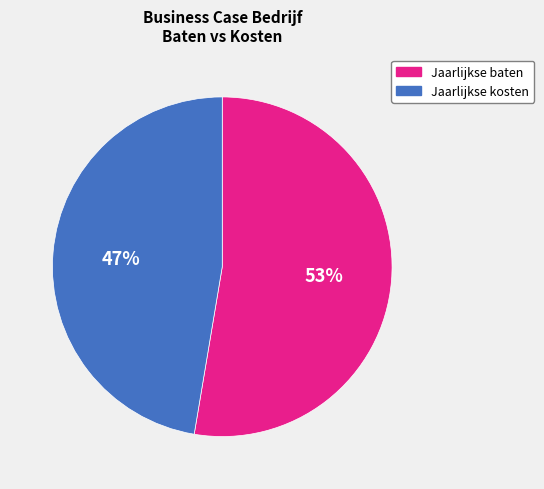

Which slice is the smallest?

Jaarlijkse kosten